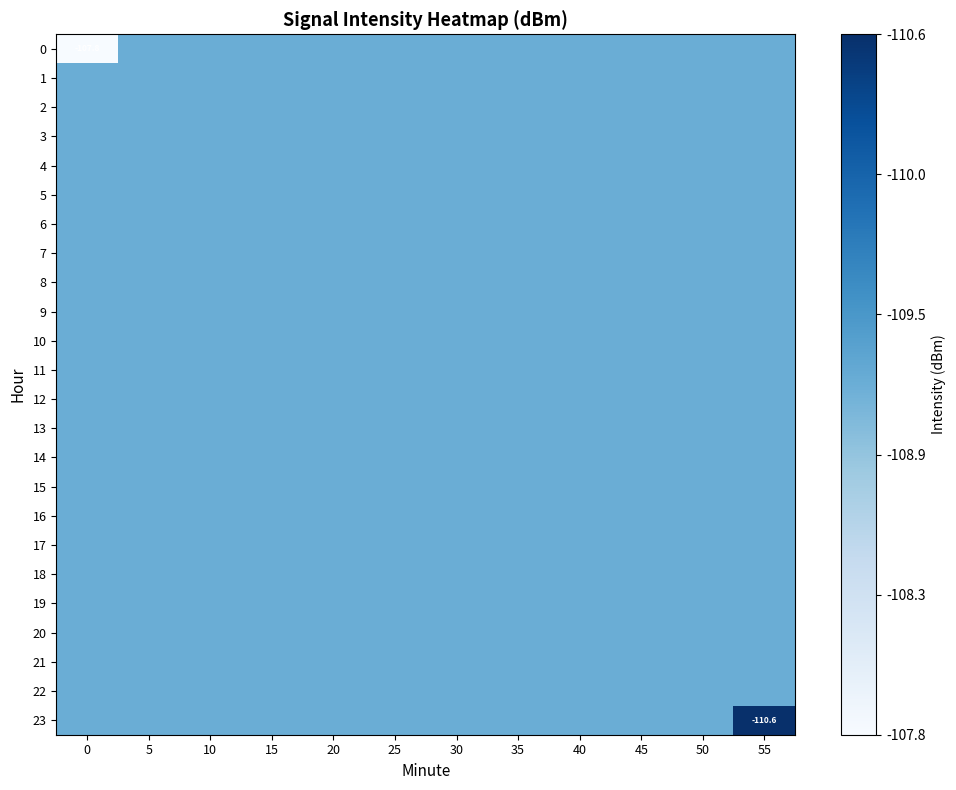

At which label is 0 closest to -109?

5